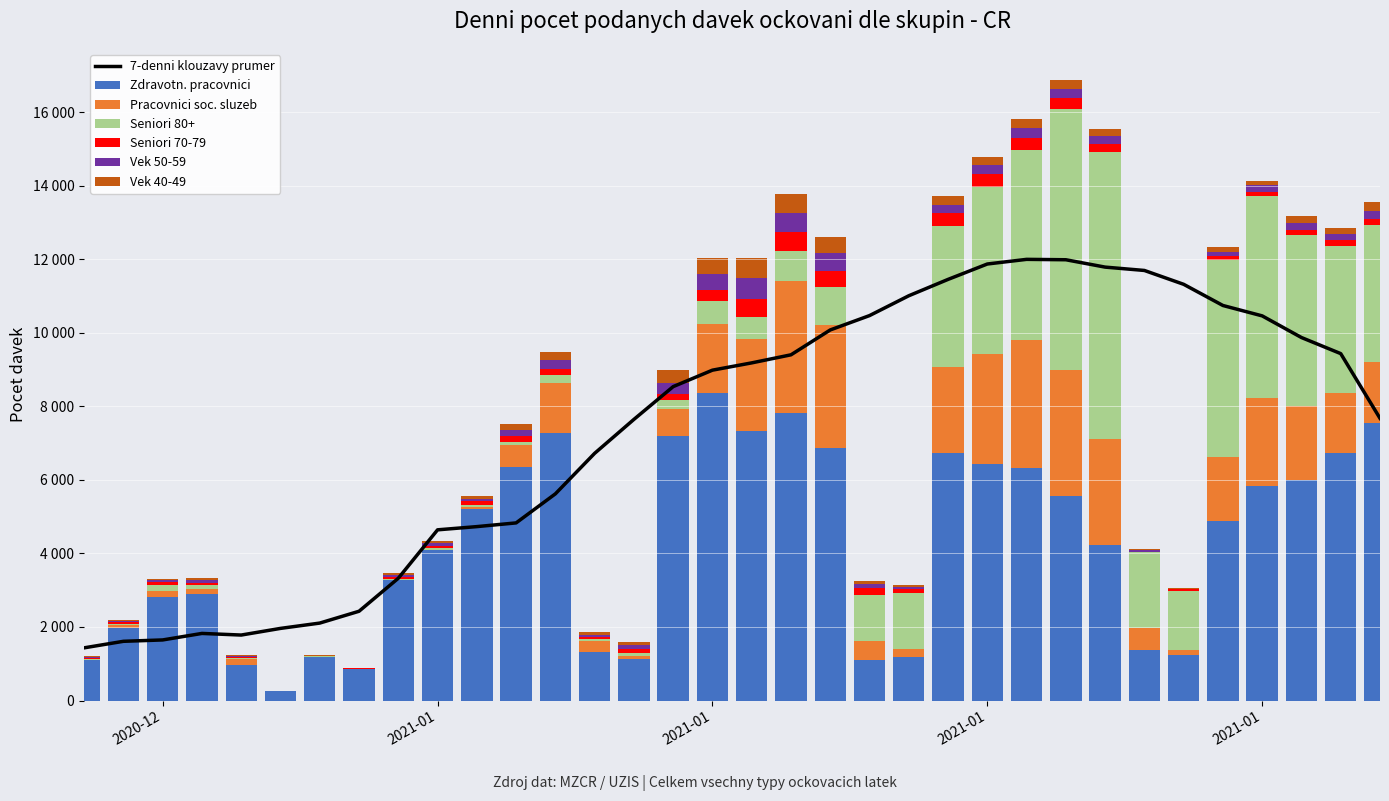

What is the difference between the second highest and second lowest values in the Seniori 80+ series?

7092